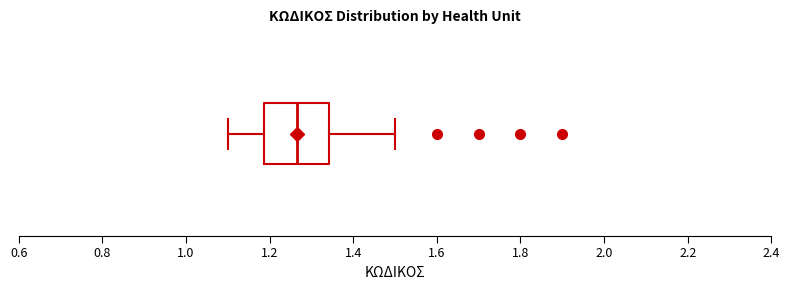

Read this box plot against the x-axis: the position of the median line, the range covered by the box, and the ends of both whiskers. The values are not printed on the chart, so give them approximately, as read against the axis.

median 1.26, box 1.18 to 1.34, whiskers 1.10 to 1.50